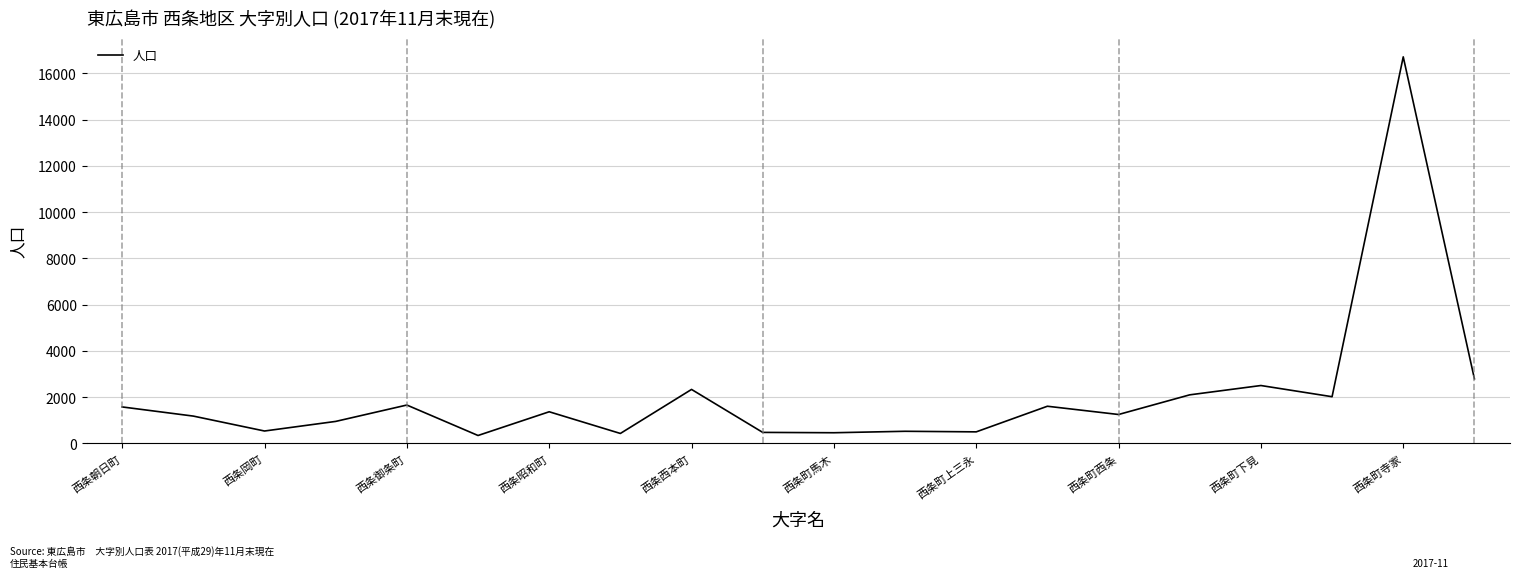

What is the difference between the maximum and second lowest values?

16286